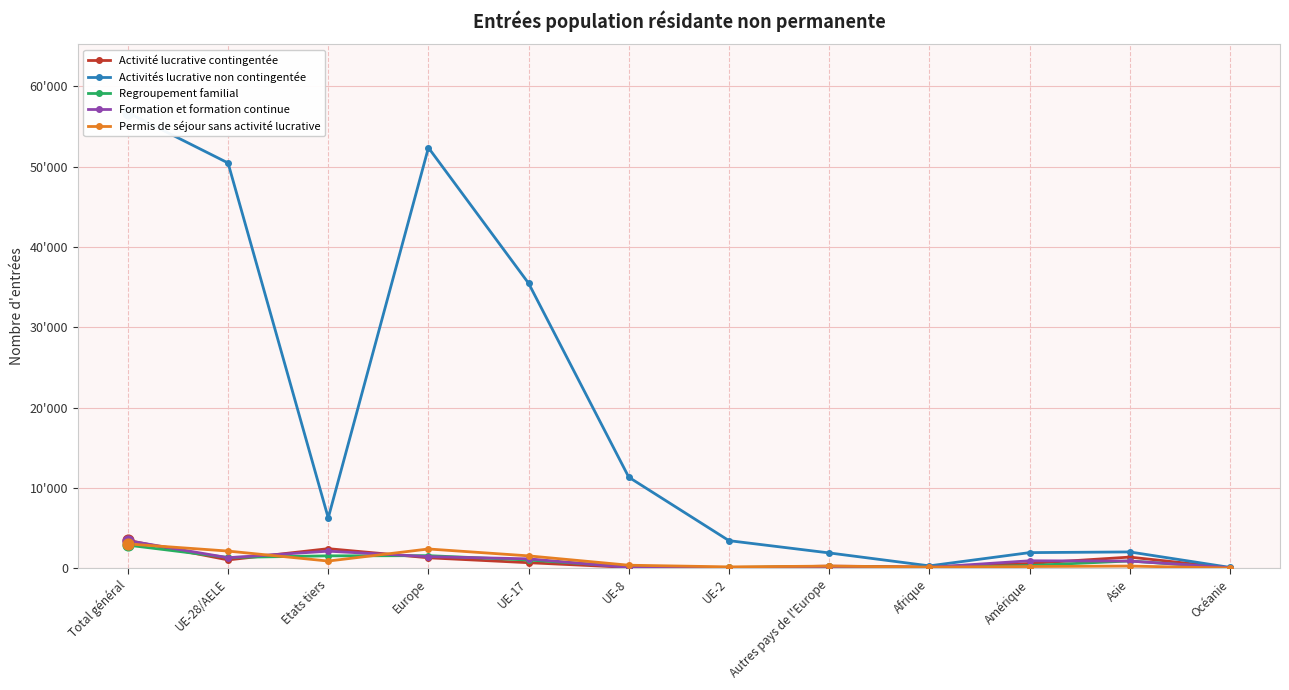

What are all the series names shown in the legend?

Activité lucrative contingentée, Activités lucrative non contingentée, Regroupement familial, Formation et formation continue, Permis de séjour sans activité lucrative